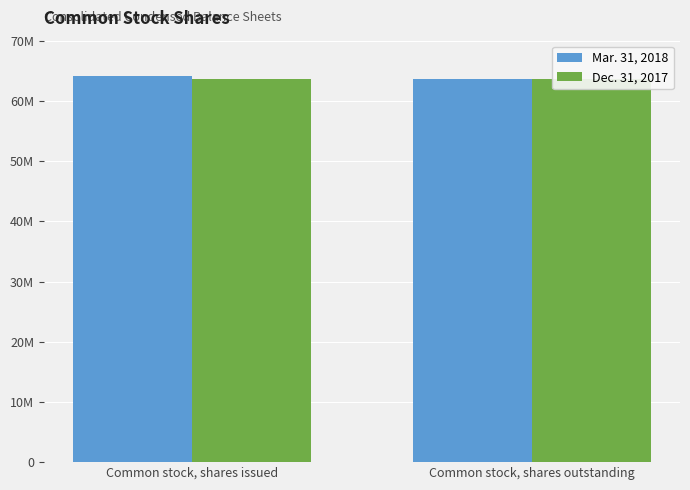

What is the highest value of the Mar. 31, 2018 series?

64059766